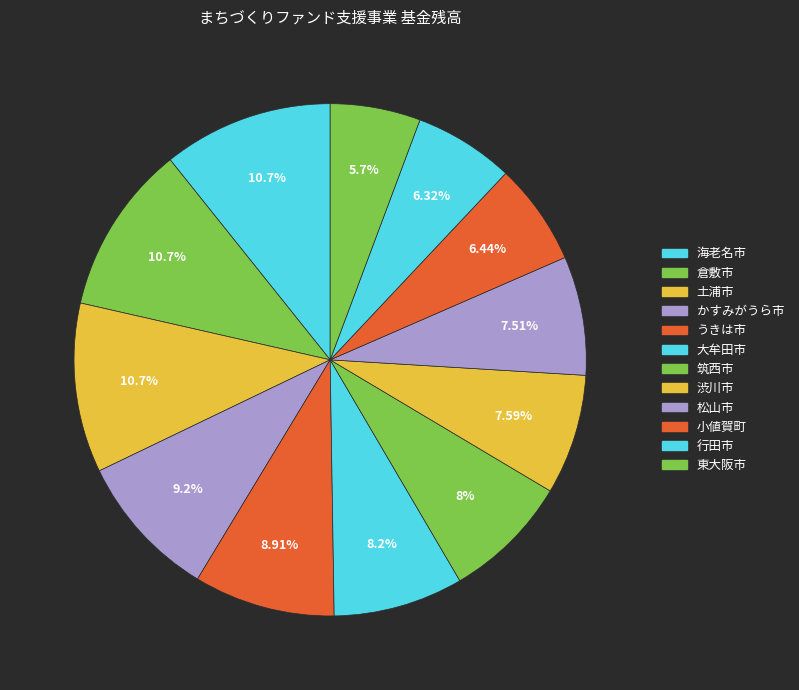

How many slices are in this pie chart?

12